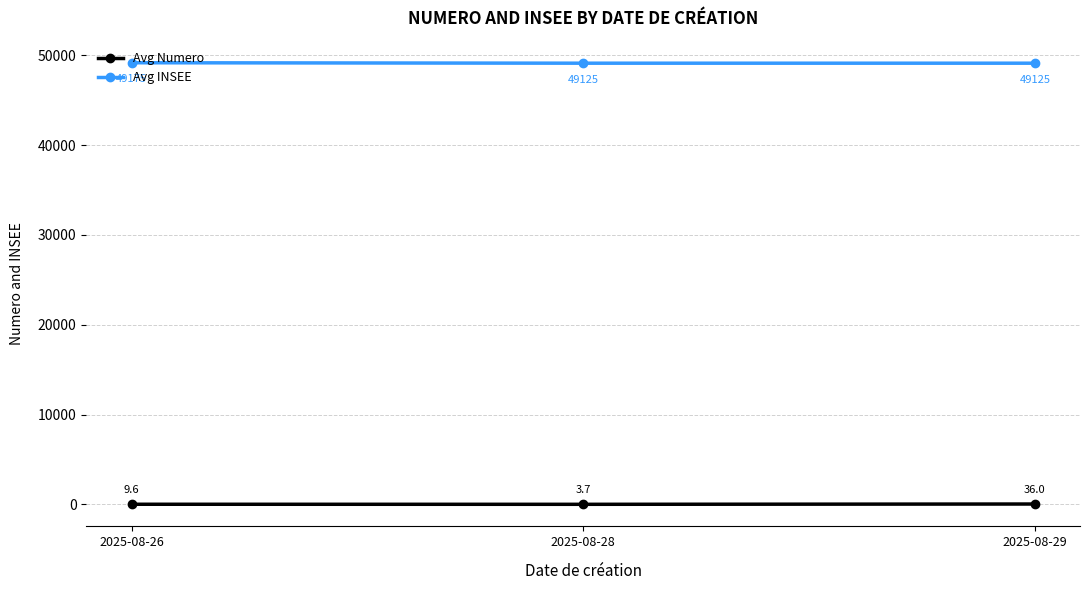

At 2025-08-28, list the series in order from smallest to largest.

Avg Numero, Avg INSEE